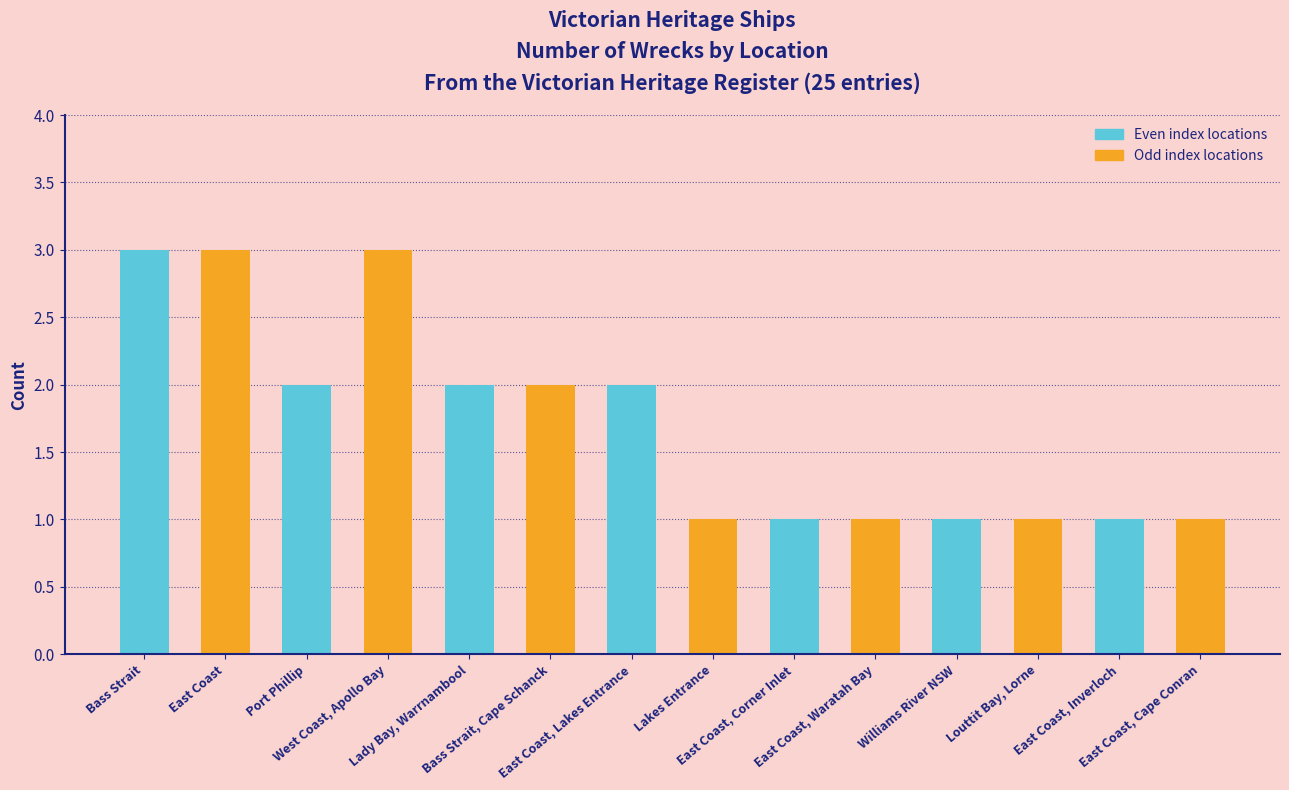

What is the ratio of the value at Port Phillip to the value at Louttit Bay, Lorne?

2.0